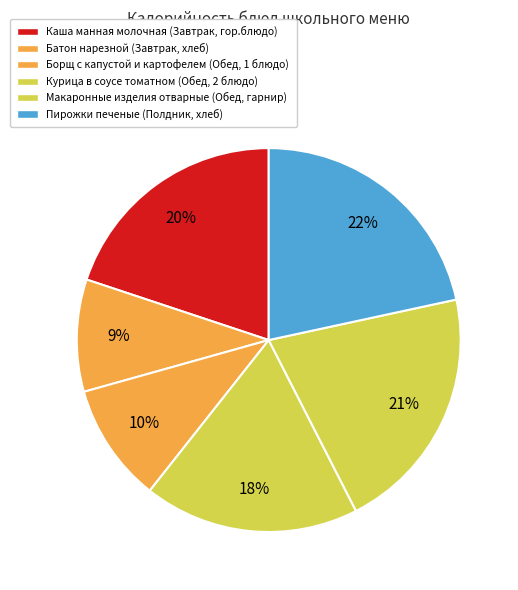

How many segments does this pie chart have?

6